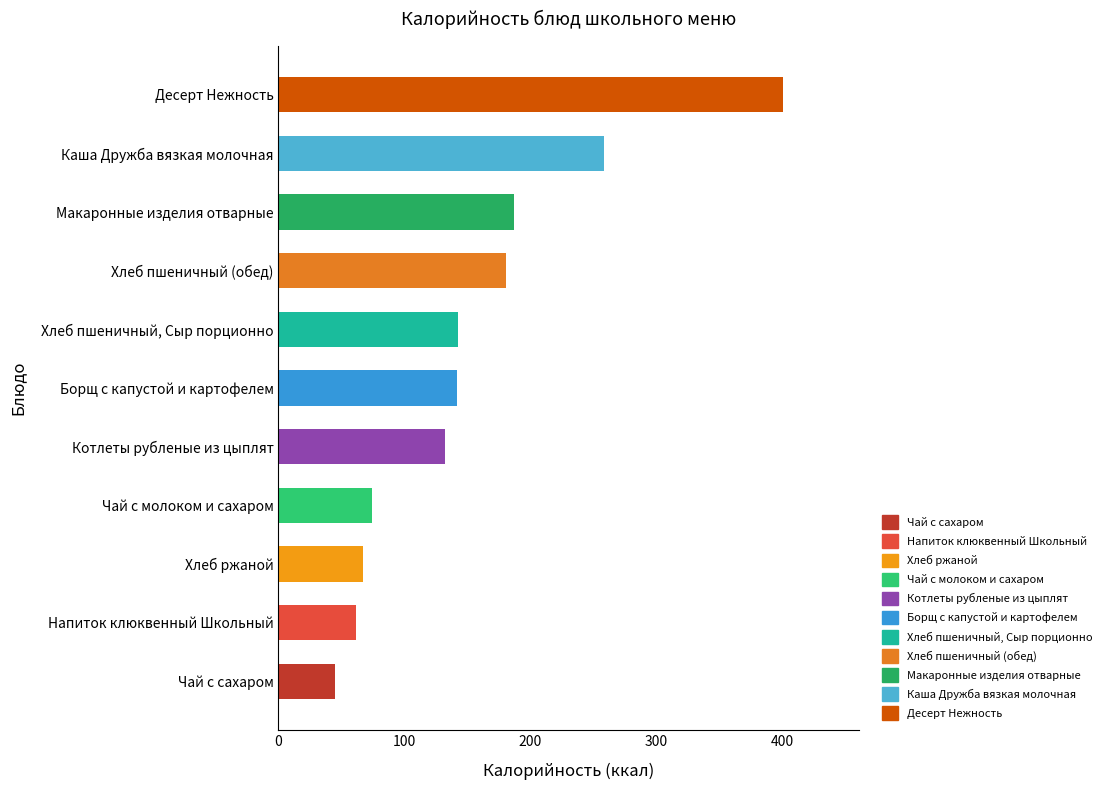

List the labels in order of value, largest first.

Десерт Нежность, Каша Дружба вязкая молочная, Макаронные изделия отварные, Хлеб пшеничный (обед), Хлеб пшеничный, Сыр порционно, Борщ с капустой и картофелем, Котлеты рубленые из цыплят, Чай с молоком и сахаром, Хлеб ржаной, Напиток клюквенный Школьный, Чай с сахаром